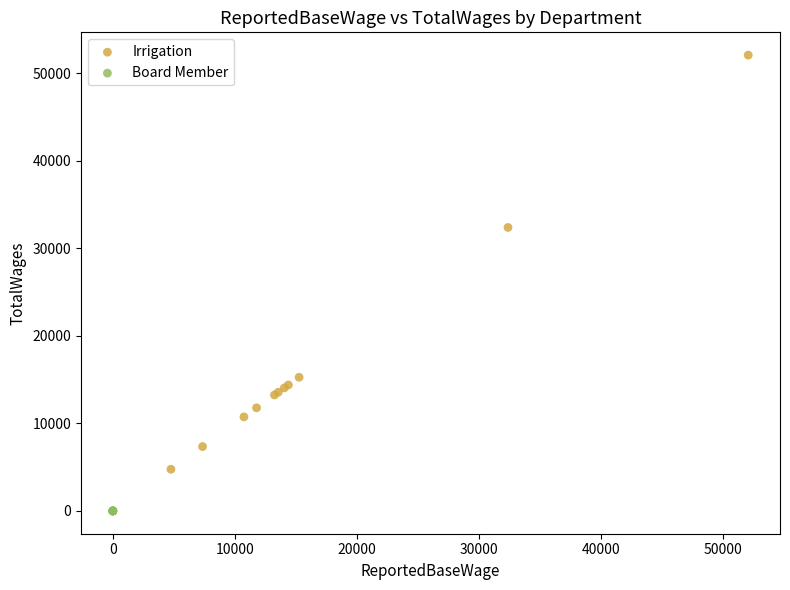

Which series contains the lowest Y value?

Board Member